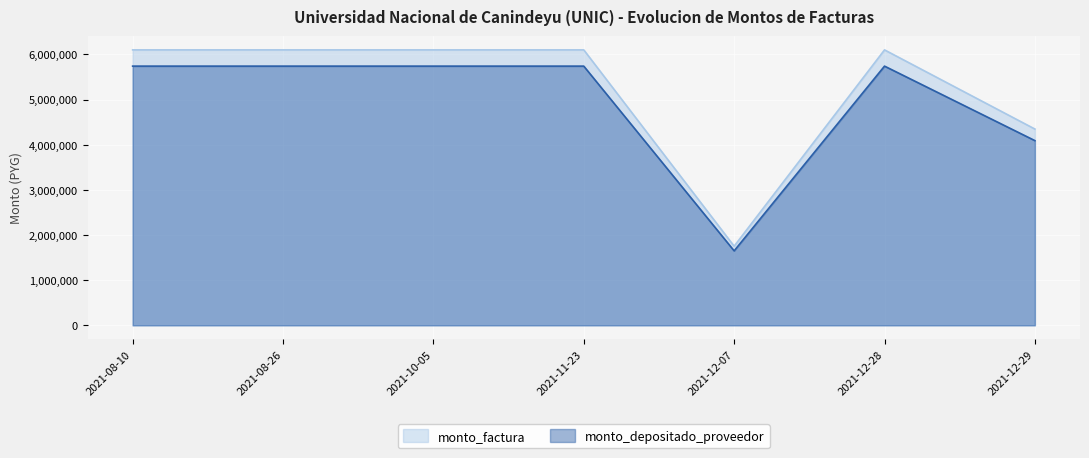

At which category does the chart reach its peak across all series?

2021-08-10